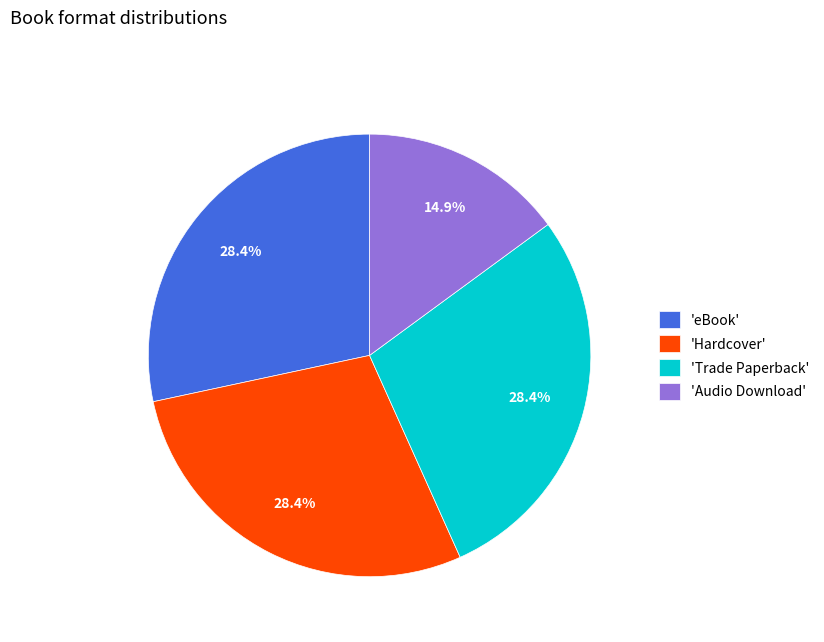

Between 'Audio Download' and 'Trade Paperback', which is larger?

'Trade Paperback'